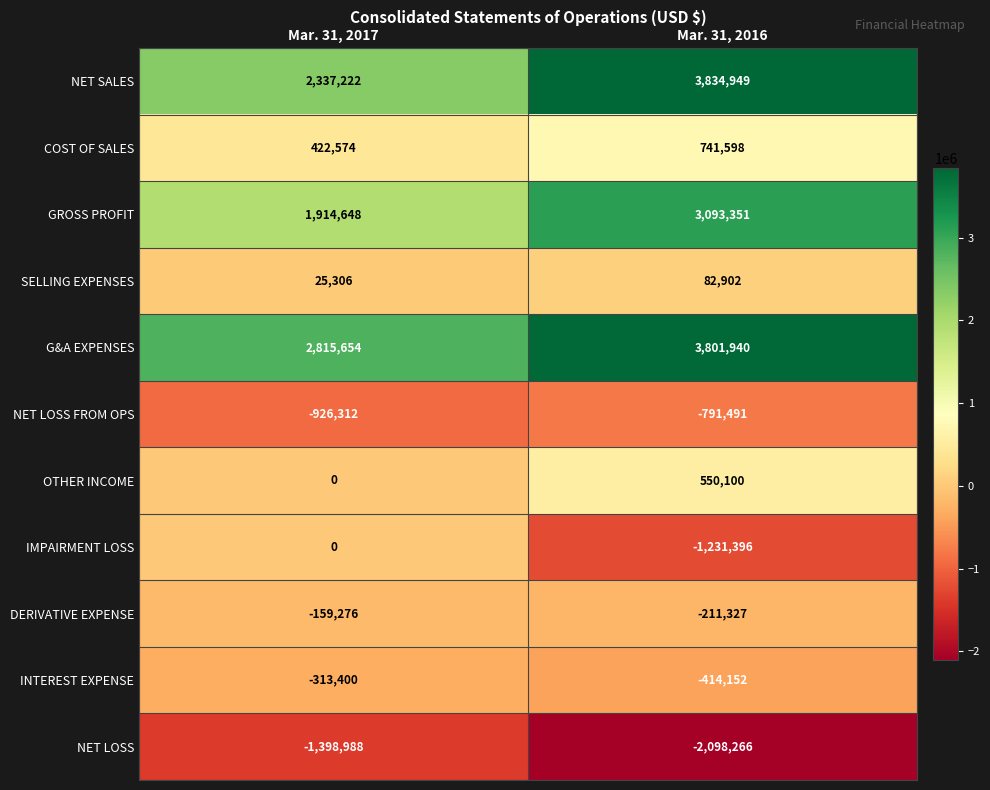

Which series has the largest total across all categories?

G&A EXPENSES